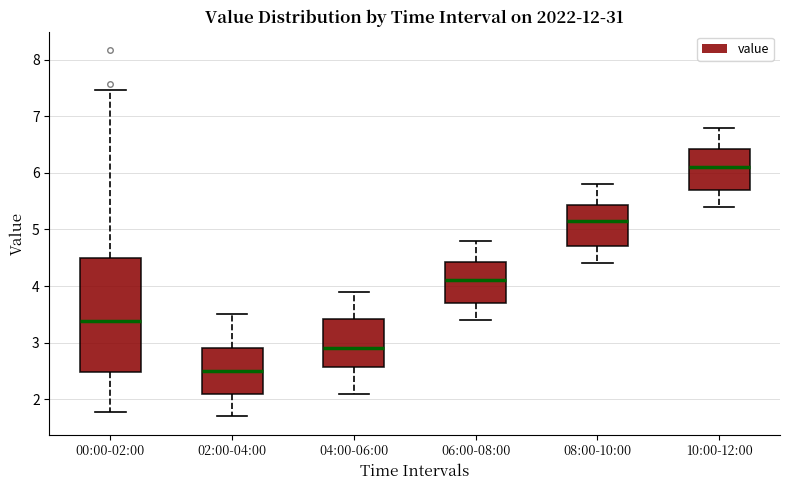

Comparing the boxes themselves (not the whiskers), which one is the tallest?

00:00-02:00